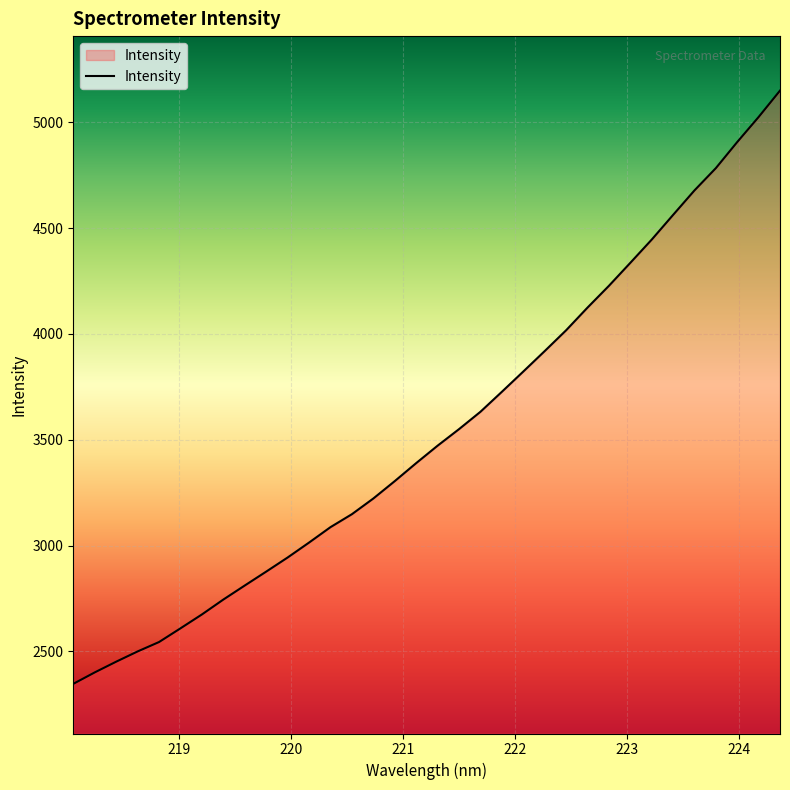

What is the minimum value shown in the chart?

2346.4